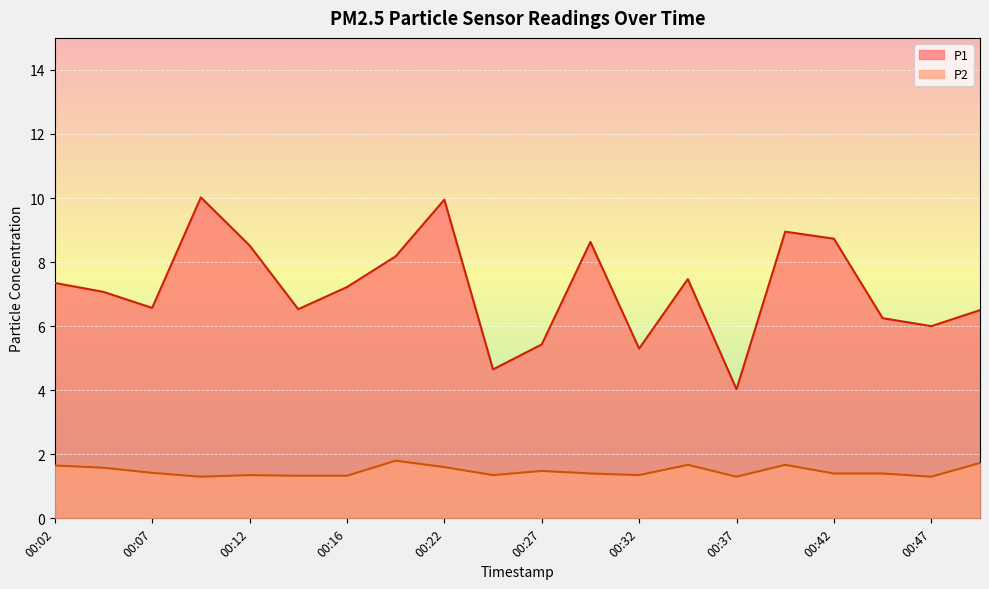

Which label corresponds to the smallest value in the chart?

00:09